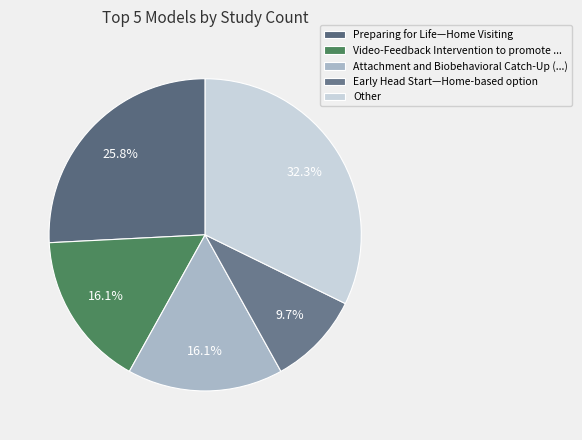

Count the number of slices in the pie.

5